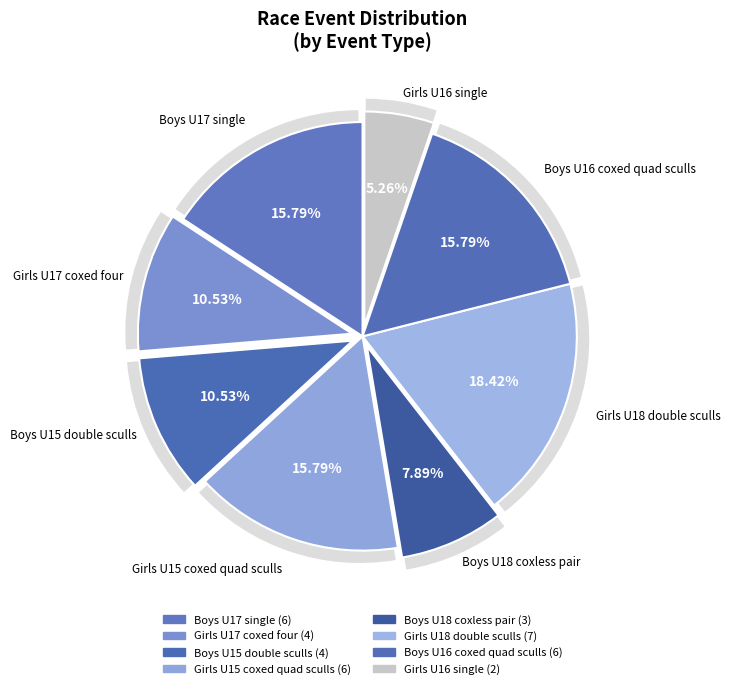

Is there any slice that represents more than half of the pie?

No